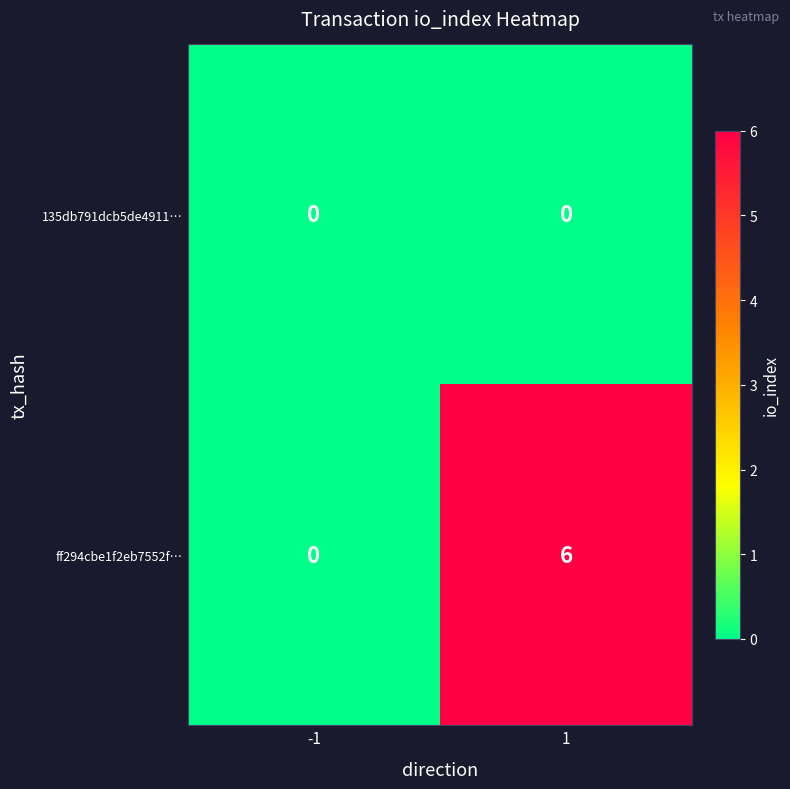

What is the sum of the ff294cbe1f2eb7552f… values at 1 and -1?

6